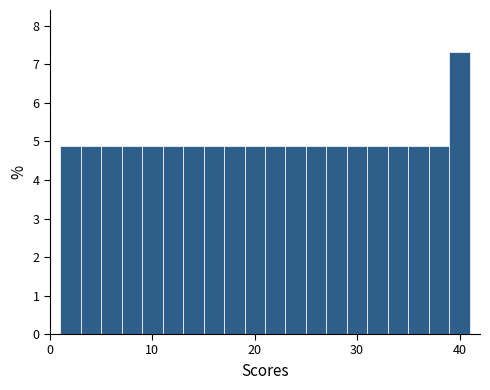

Read against the x-axis, roughly where is the centre of the tallest bar?

40